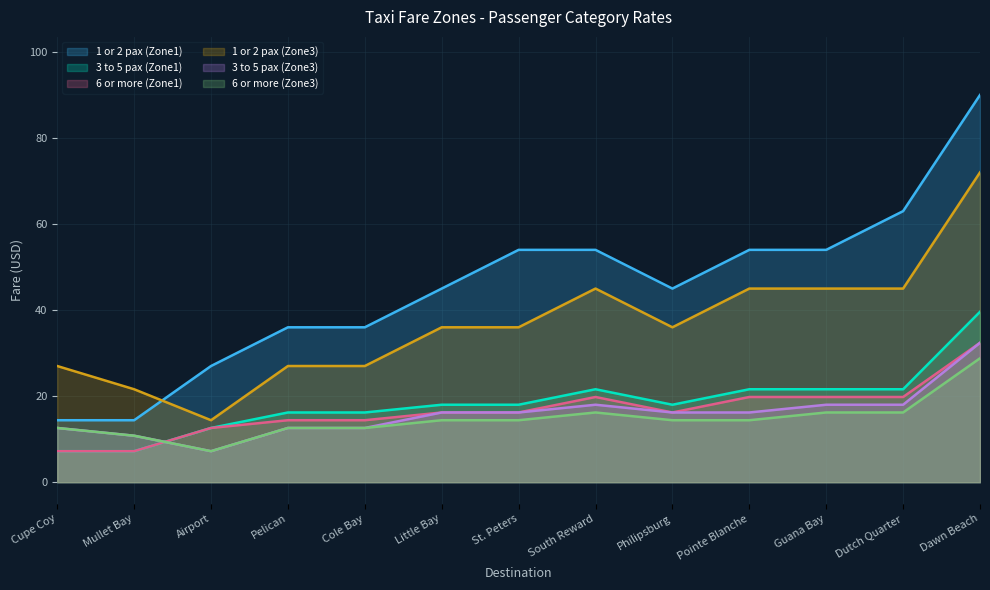

Reading left to right, transcribe all the data shown in this chart.

1 or 2 pax (Zone1): 14.4	14.4	27.0	36.0	36.0	45.0	54.0	54.0	45.0	54.0	54.0	63.0	90.0
3 to 5 pax (Zone1): 7.2	7.2	12.6	16.2	16.2	18.0	18.0	21.6	18.0	21.6	21.6	21.6	39.6
6 or more (Zone1): 7.2	7.2	12.6	14.4	14.4	16.2	16.2	19.8	16.2	19.8	19.8	19.8	32.4
1 or 2 pax (Zone3): 27.0	21.6	14.4	27.0	27.0	36.0	36.0	45.0	36.0	45.0	45.0	45.0	72.0
3 to 5 pax (Zone3): 12.6	10.8	7.2	12.6	12.6	16.2	16.2	18.0	16.2	16.2	18.0	18.0	32.4
6 or more (Zone3): 12.6	10.8	7.2	12.6	12.6	14.4	14.4	16.2	14.4	14.4	16.2	16.2	28.8